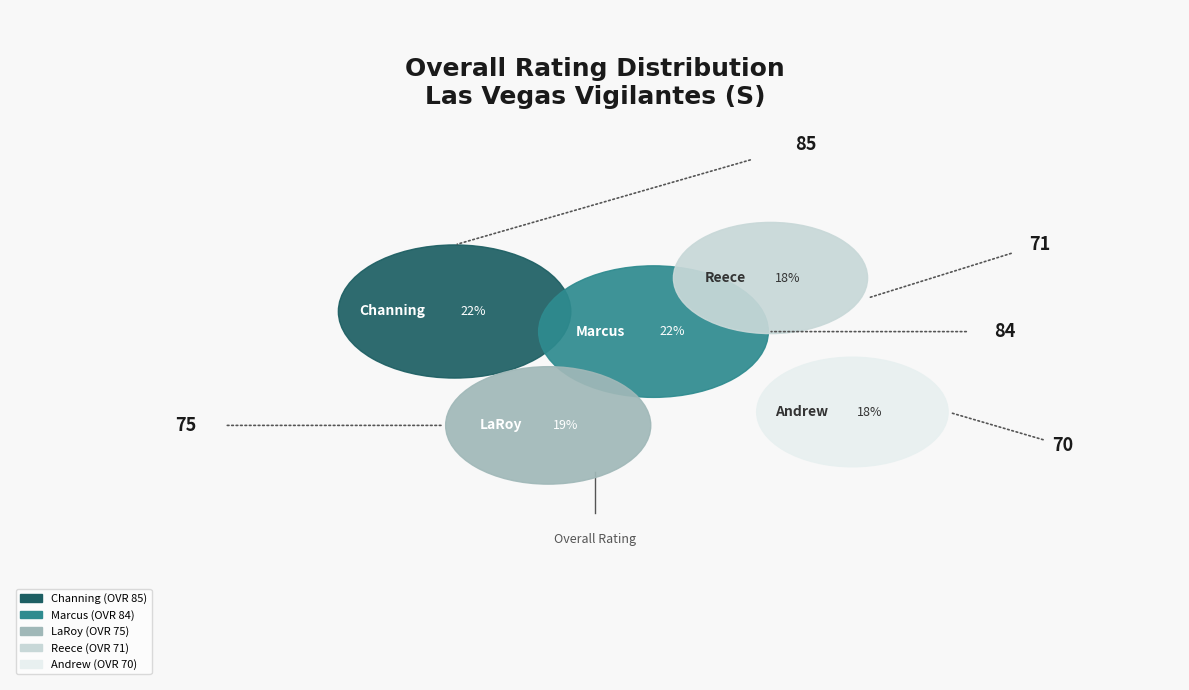

To the nearest percent, what portion does Marcus represent?

22%